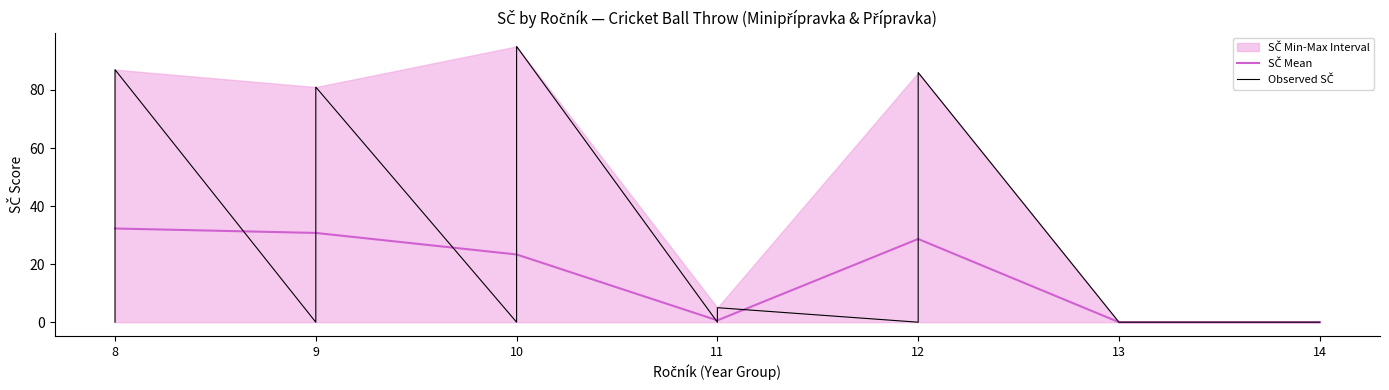

True or false: Ročník_vals and Observed SČ intersect in this chart.

True